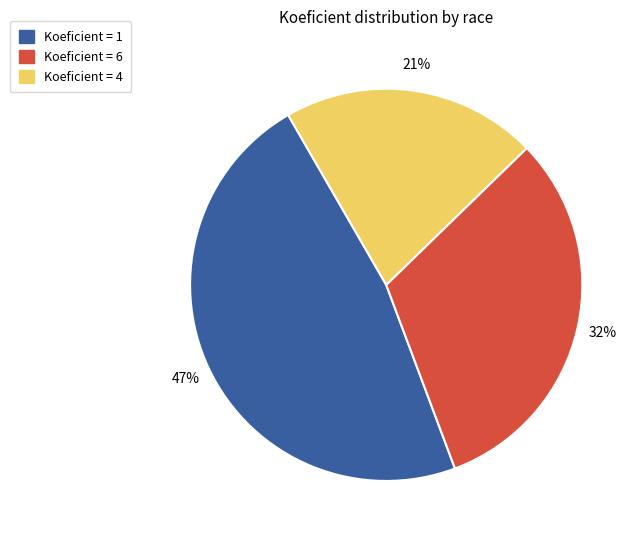

Is there a majority slice in this chart?

No